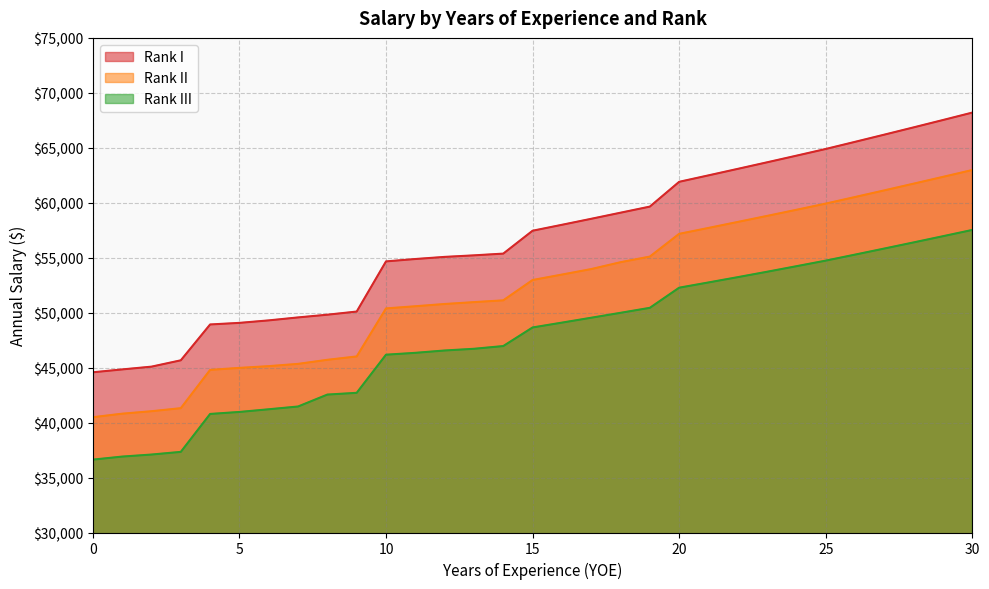

What is the value of the Rank II point at the 16th from the left?

52970.9